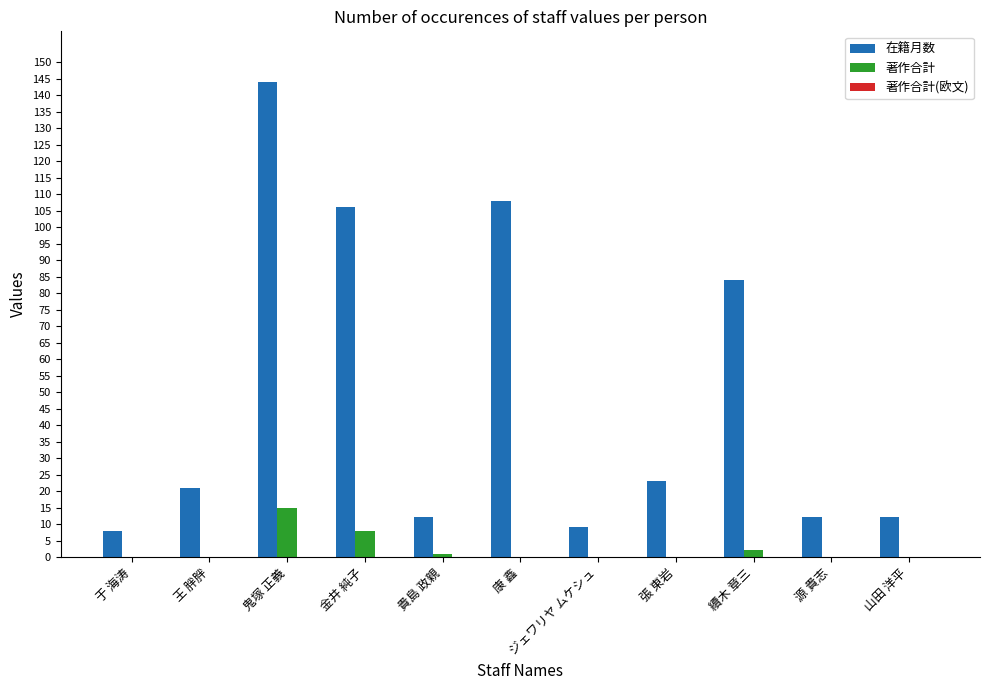

How many series are shown in this chart?

2